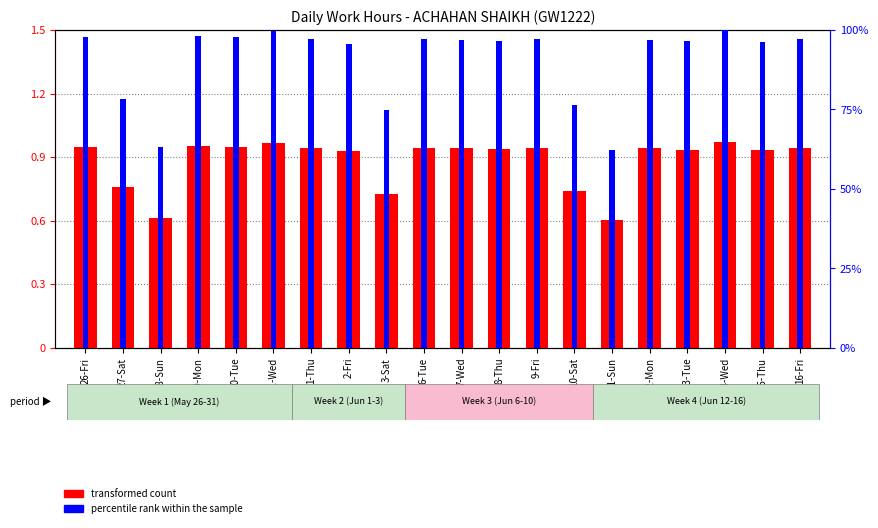

What are all the series names shown in the legend?

transformed count, percentile rank within the sample